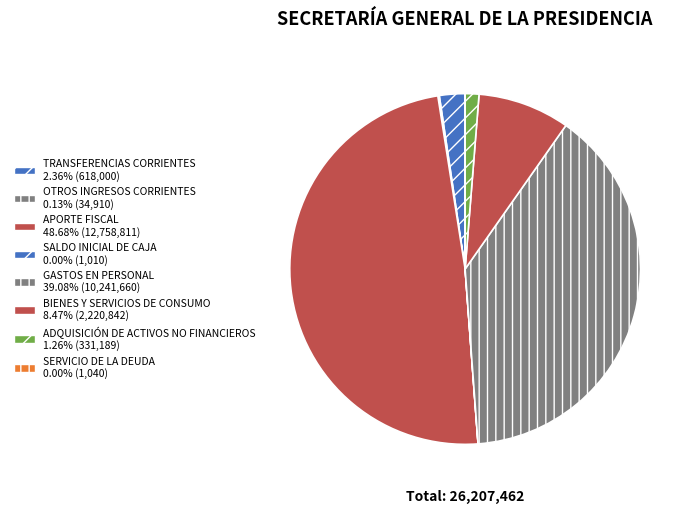

How much of the chart is everything except BIENES Y SERVICIOS DE CONSUMO?

91.5%